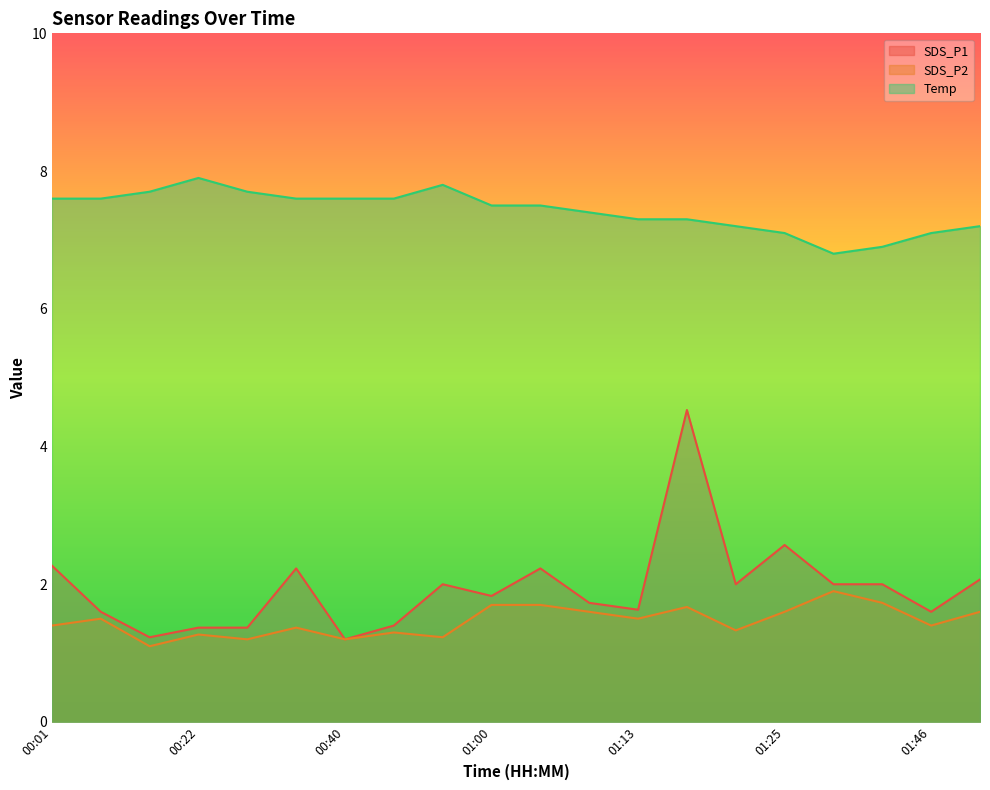

What is the greatest value displayed?

7.9